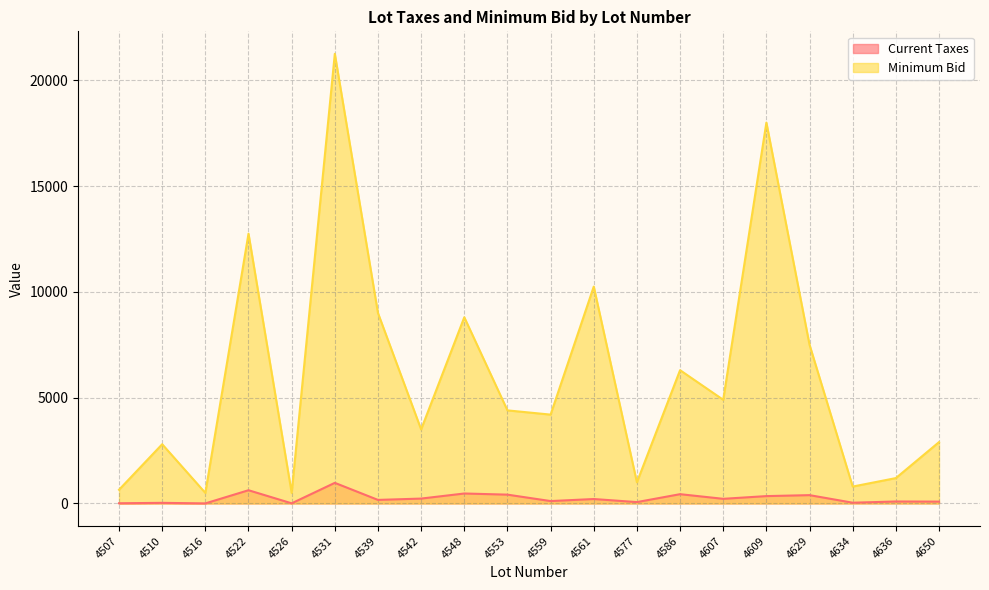

At which category does the chart reach its minimum across all series?

4516